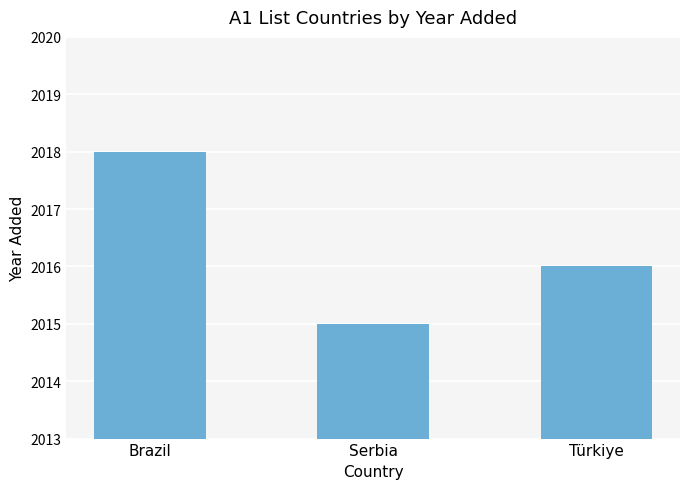

Reading right to left, what are all the values shown in this chart?

2016	2015	2018